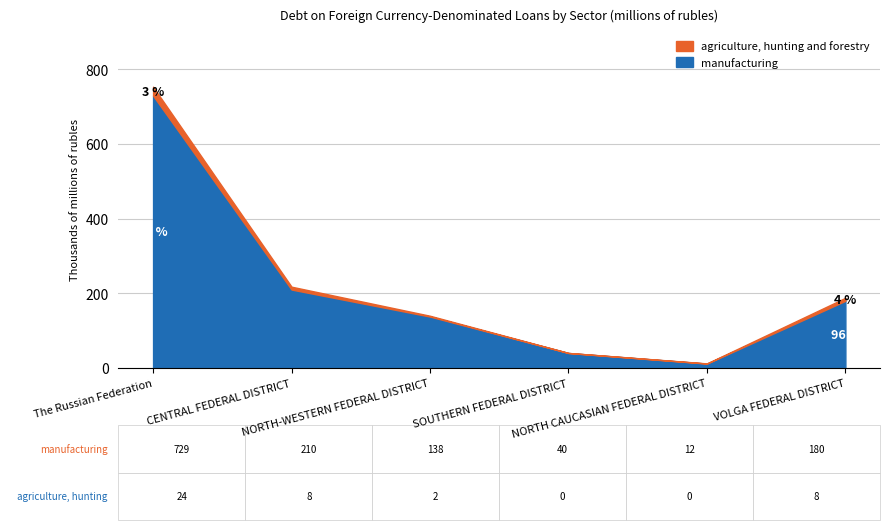

What are all the series names shown in the legend?

agriculture, hunting and forestry, manufacturing